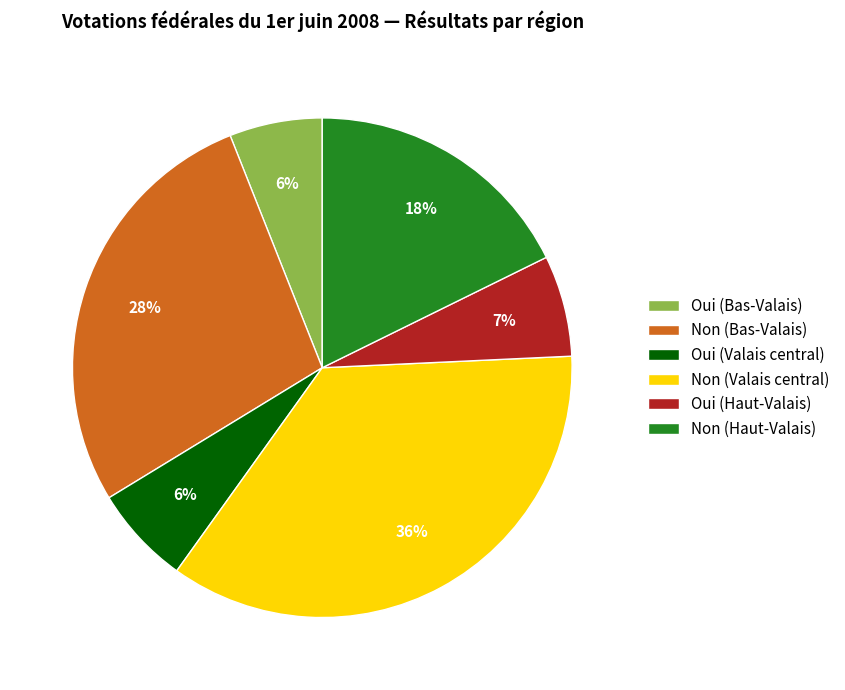

True or false: Oui (Haut-Valais) accounts for 7% of the total.

True